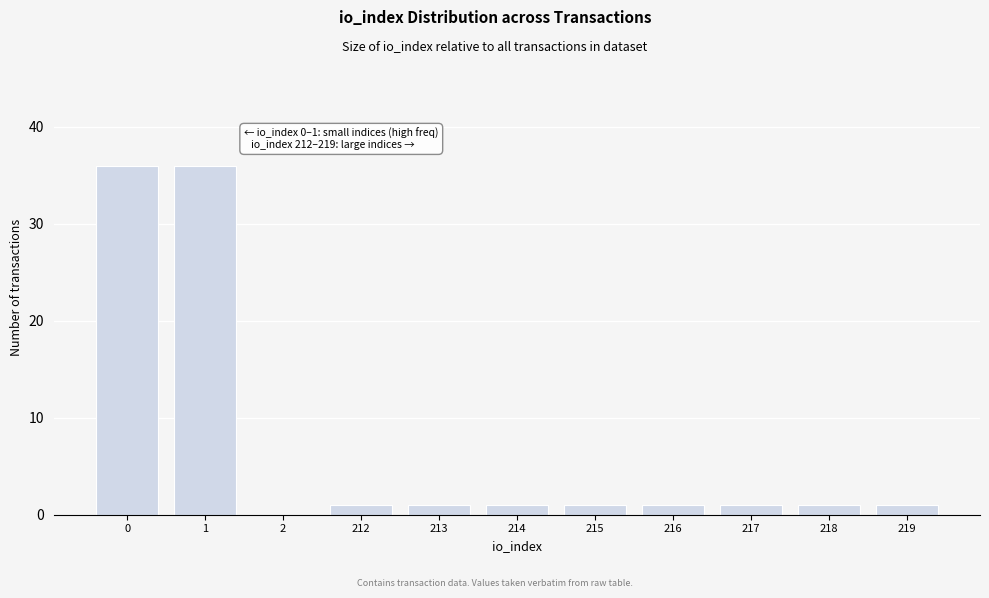

Reading right to left, extract all data points from this chart.

219=1	218=1	217=1	216=1	215=1	214=1	213=1	212=1	2=0	1=36	0=36